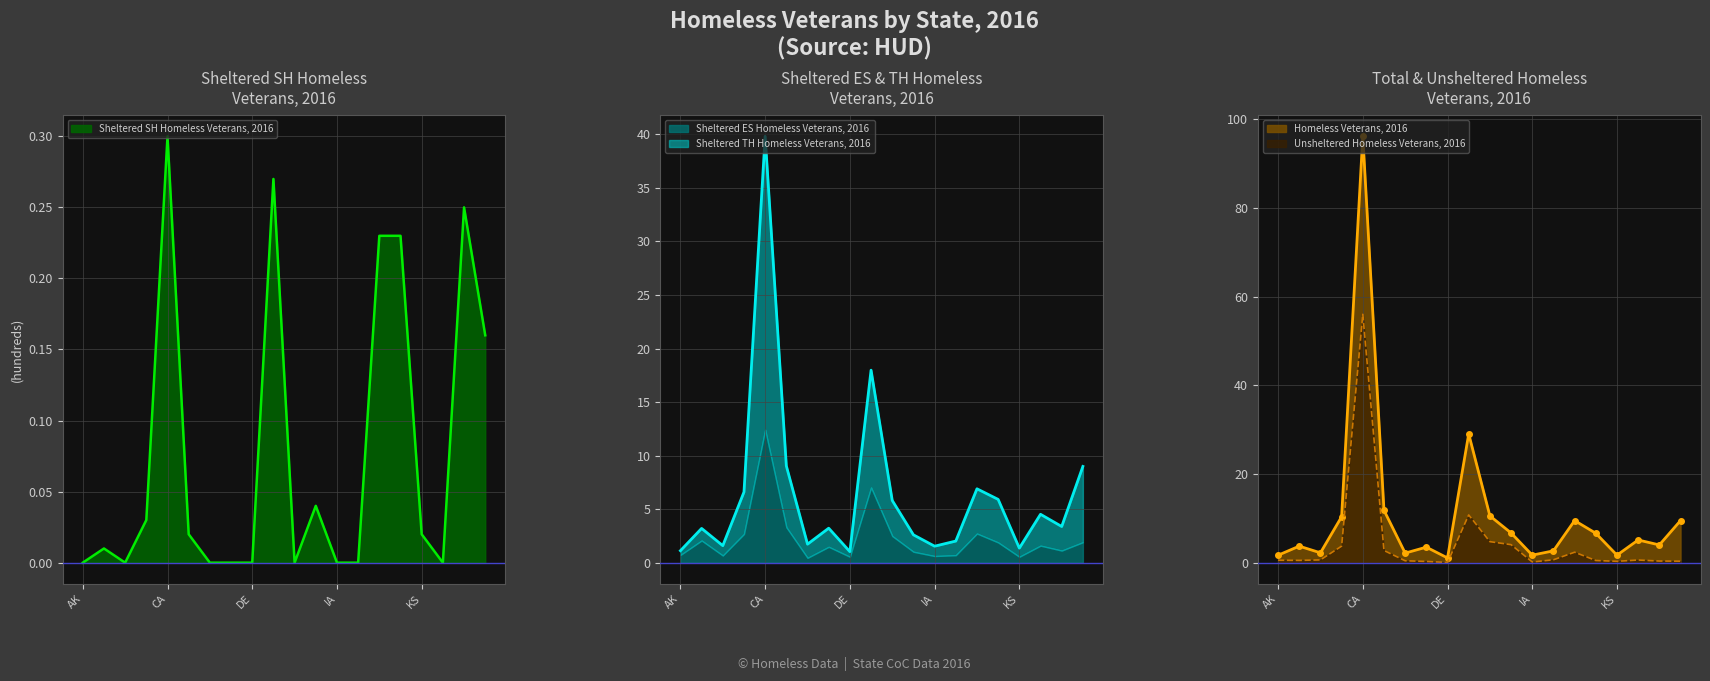

True or false: Sheltered ES Homeless Veterans, 2016 and Sheltered SH Homeless Veterans, 2016 intersect in this chart.

False